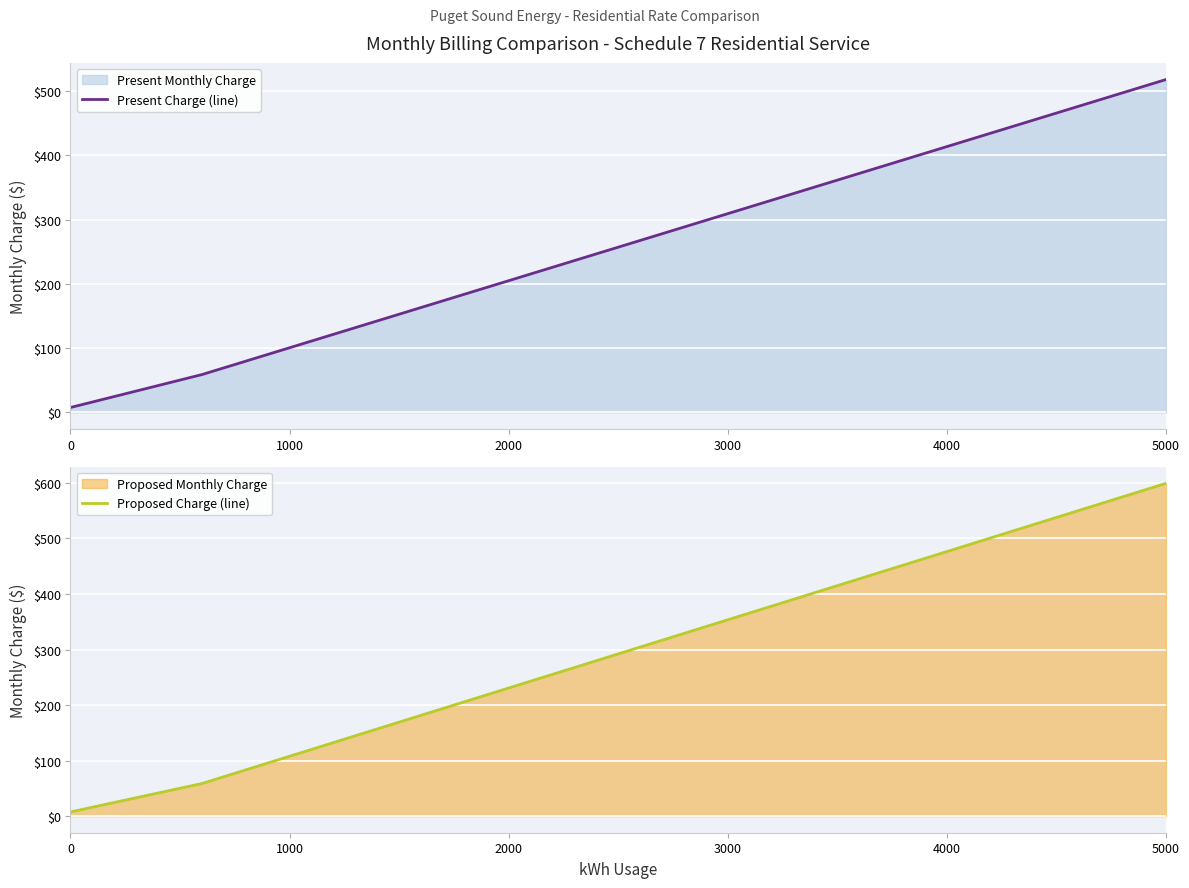

What is the highest value of the Present Charge (line) series?

518.3